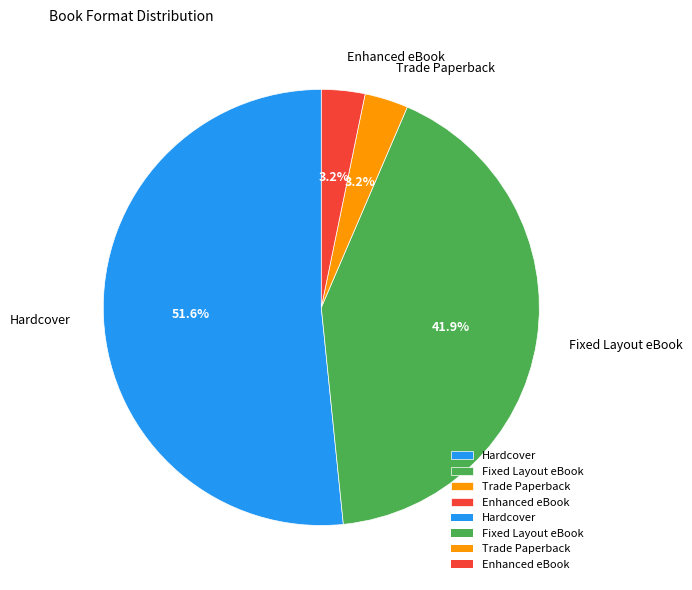

What is the largest slice in the pie chart?

Hardcover